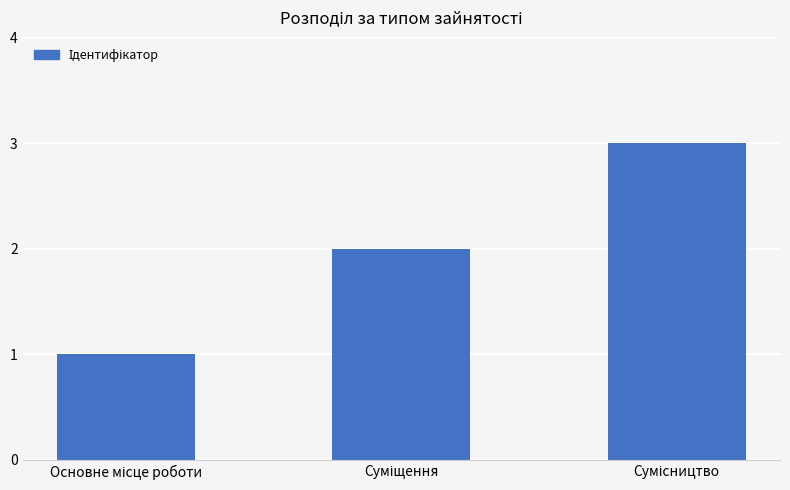

What is the sum of all values?

6